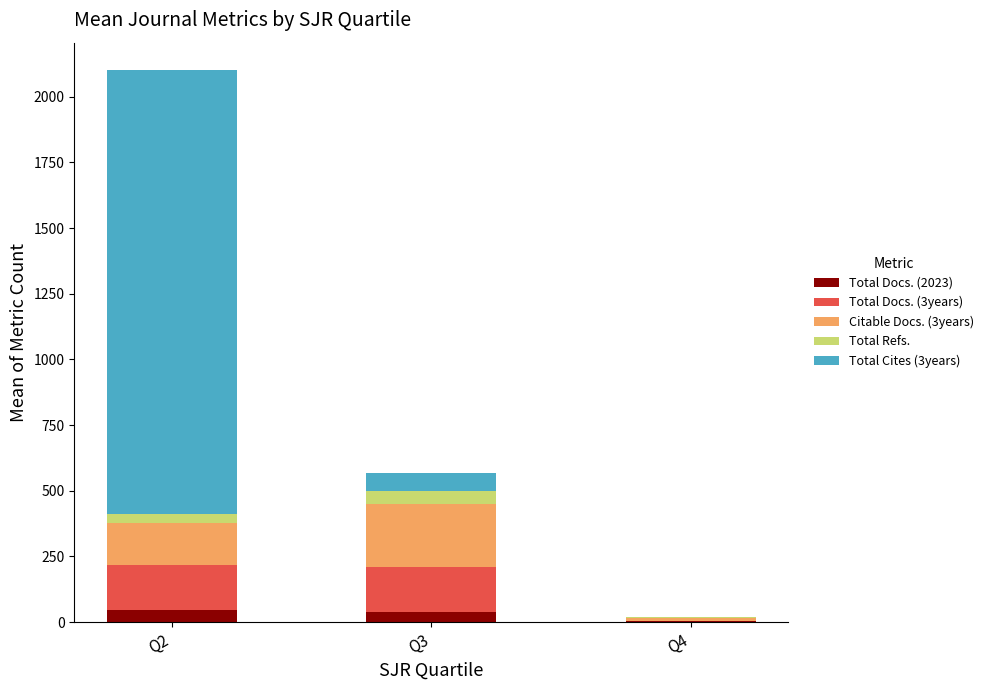

At which category is the sum across all series the highest?

Q2